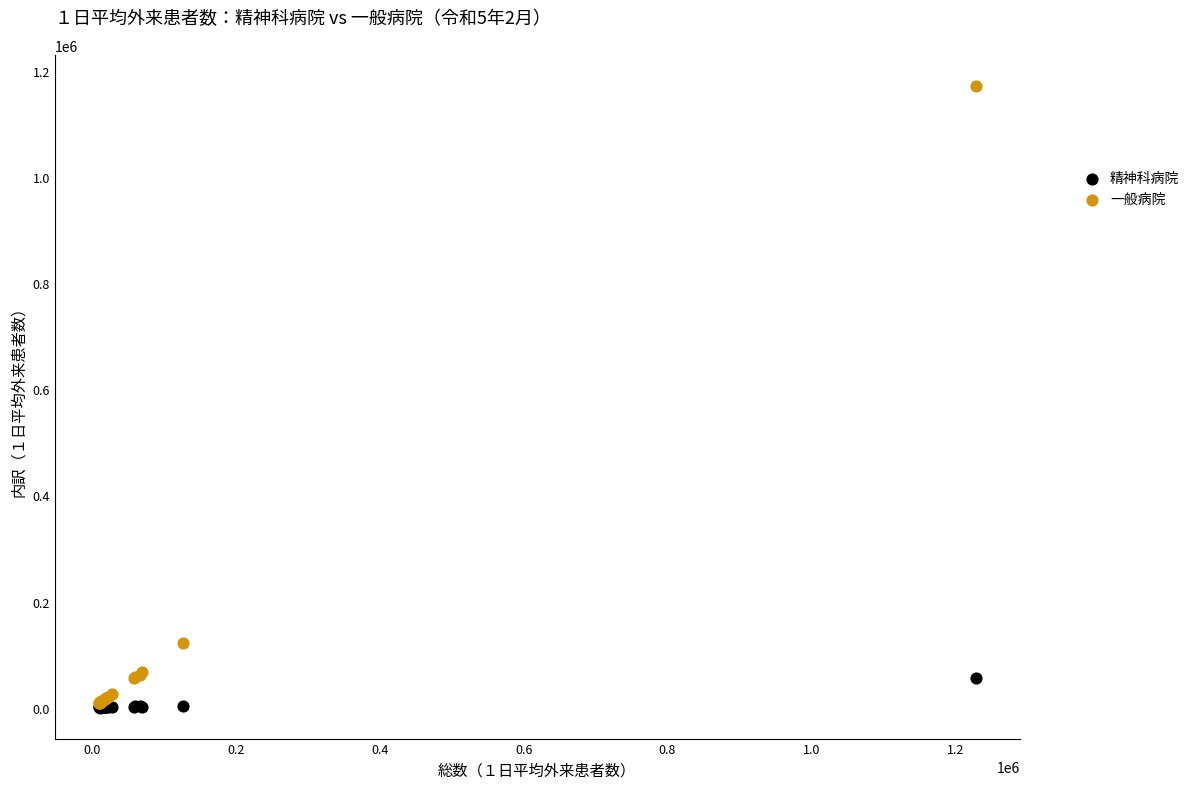

In the 一般病院 series, what Y value is closest to 589953?

122767